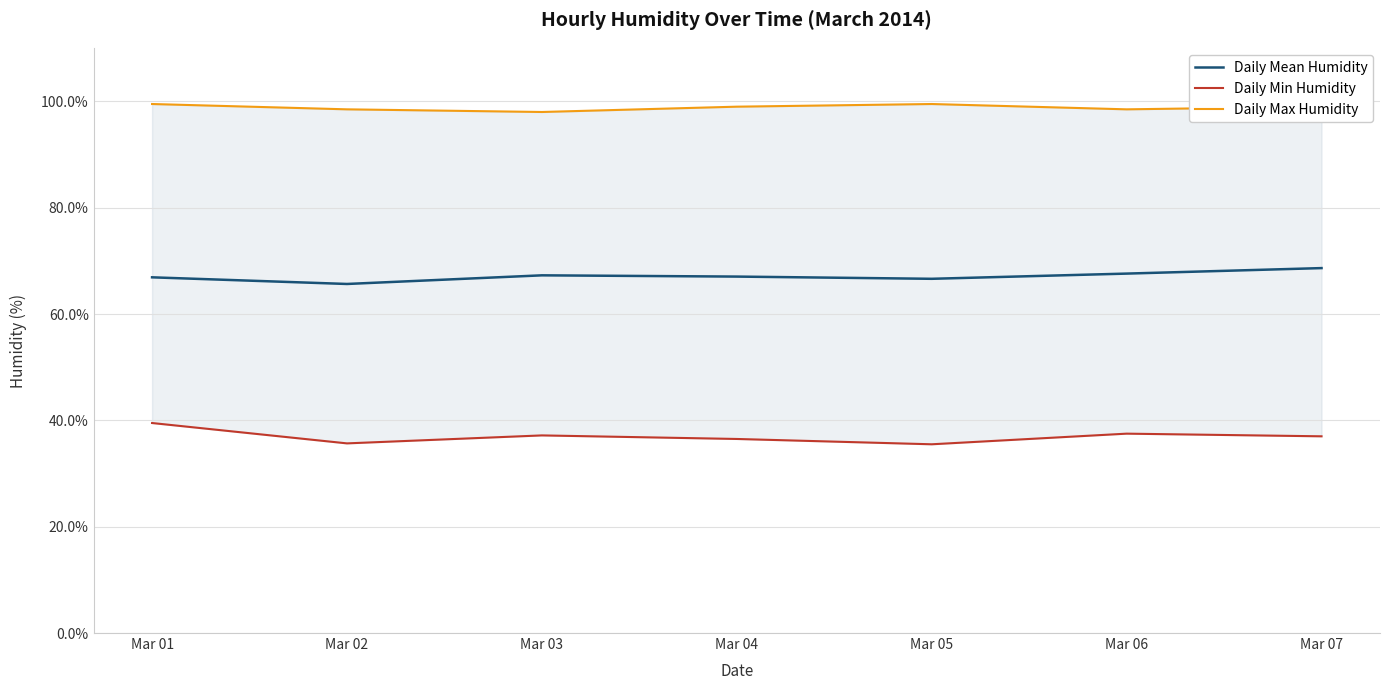

True or false: Daily Min Humidity and Daily Mean Humidity cross at least once.

False